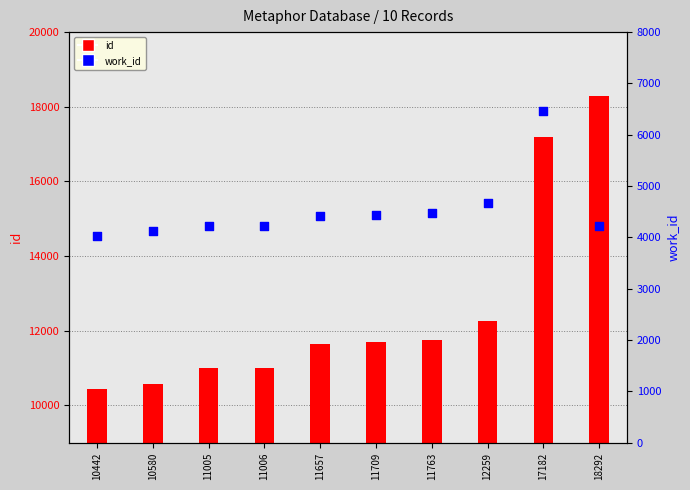

What are all the series names shown in the legend?

id, work_id